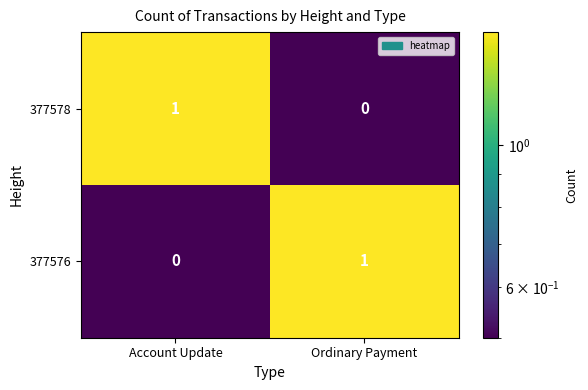

Reading left to right, what are all the values shown in this chart?

377578: 1	0
377576: 0	1